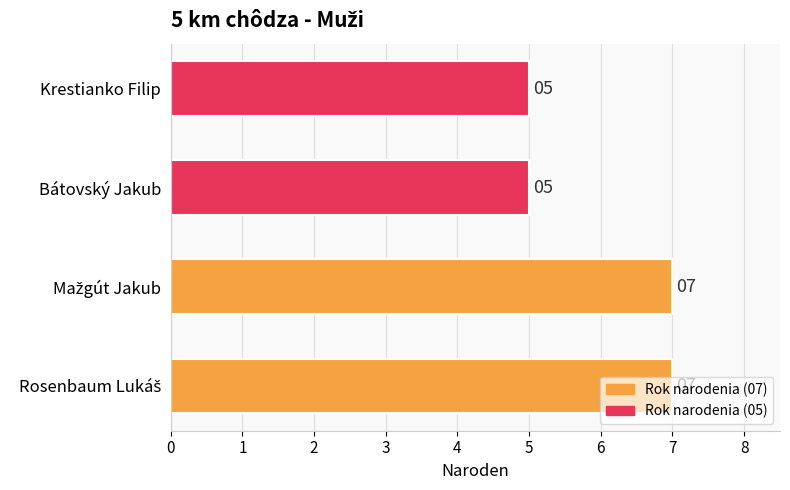

What is the average value?

6